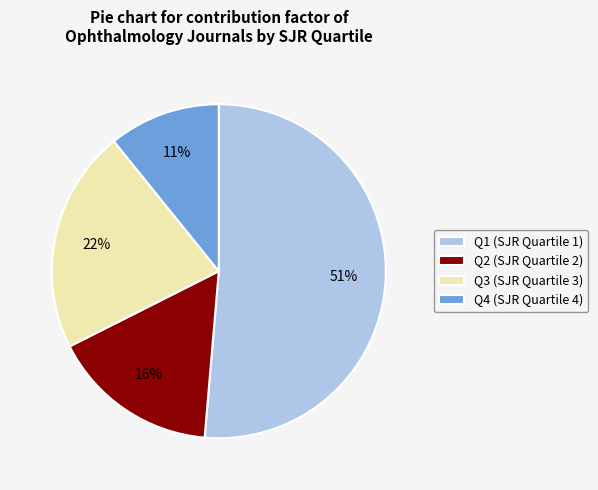

Rank the categories by value from highest to lowest.

Q1, Q3, Q2, Q4